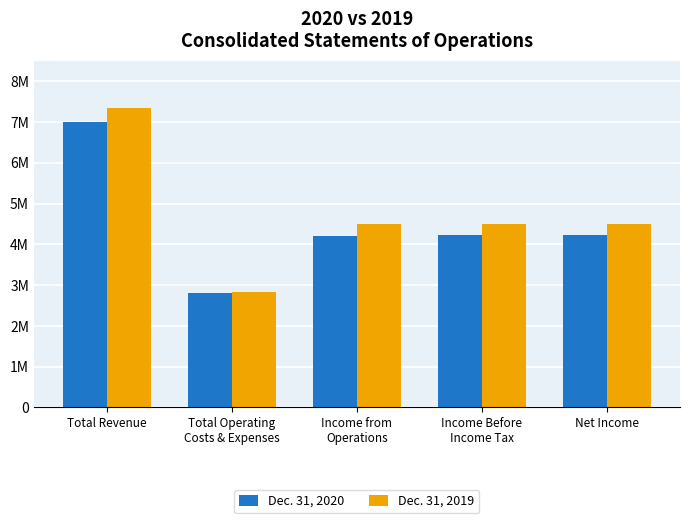

Which series has the widest spread of values?

Dec. 31, 2019